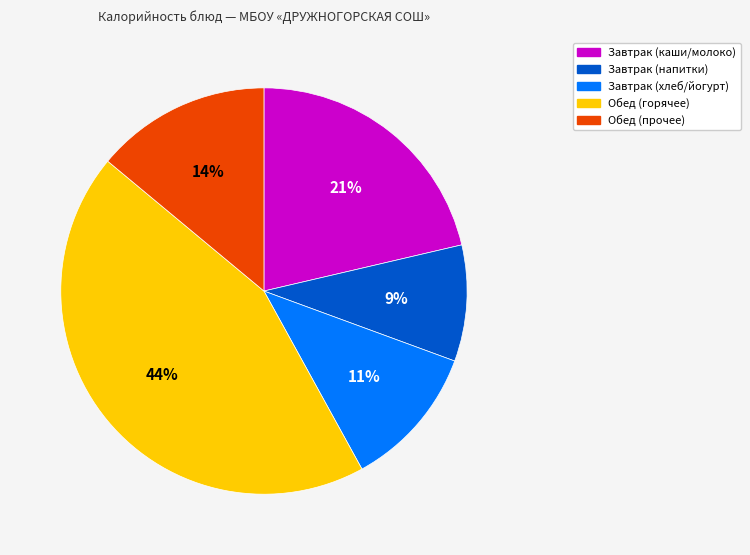

To the nearest percent, what is the average slice percentage?

20%